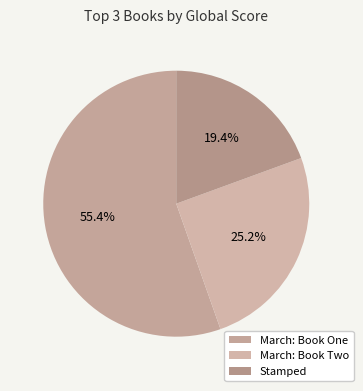

What is the ratio of the value at March: Book Two to the value at Stamped?

1.3